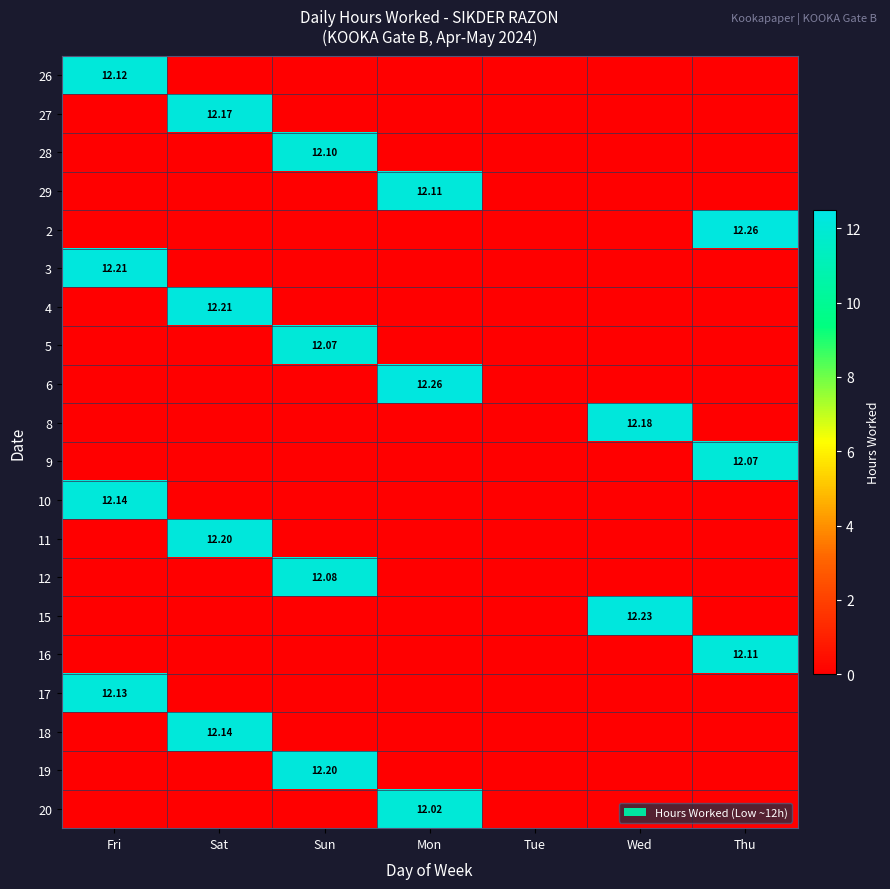

Is the value of 16 at Sun greater than the value of 10 at Sat?

No